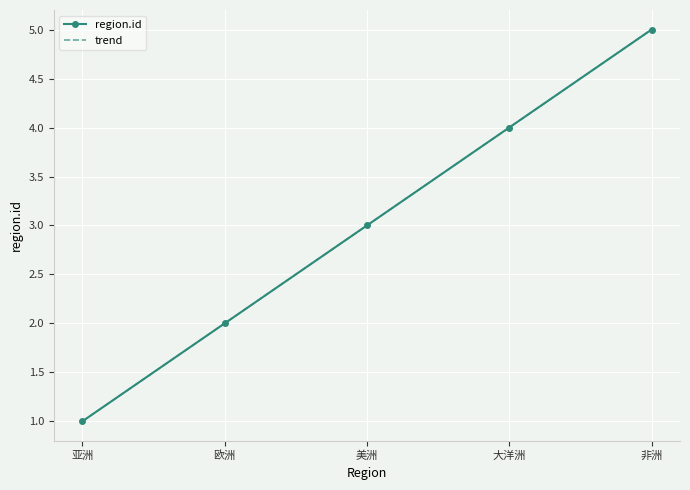

What is the difference between the trend values at 欧洲 and 大洋洲?

2.0